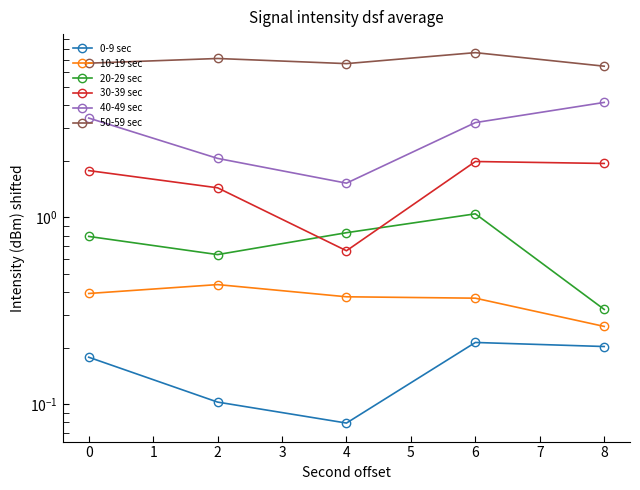

What value does the 10-19 sec series have at 4?

0.4